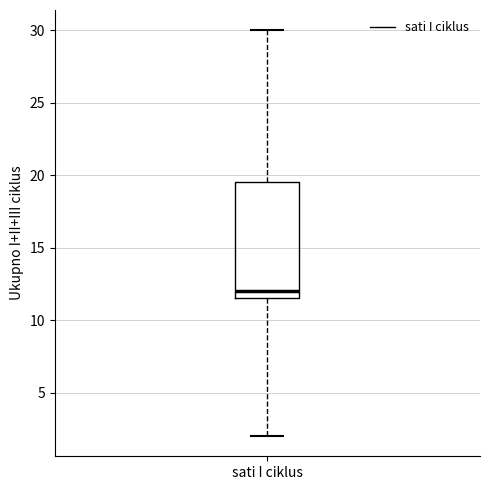

Where is the lower edge of the box for sati I ciklus on the y-axis? The values are not printed on the chart, so give them approximately, as read against the axis.

11.5